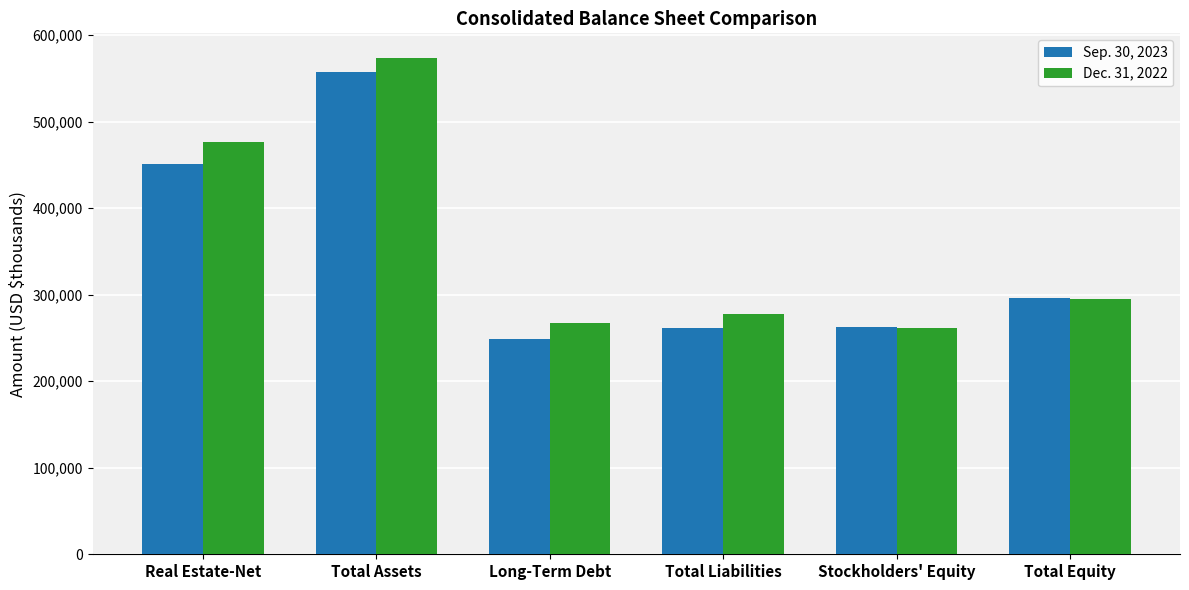

What are all the series names shown in the legend?

Sep. 30, 2023, Dec. 31, 2022